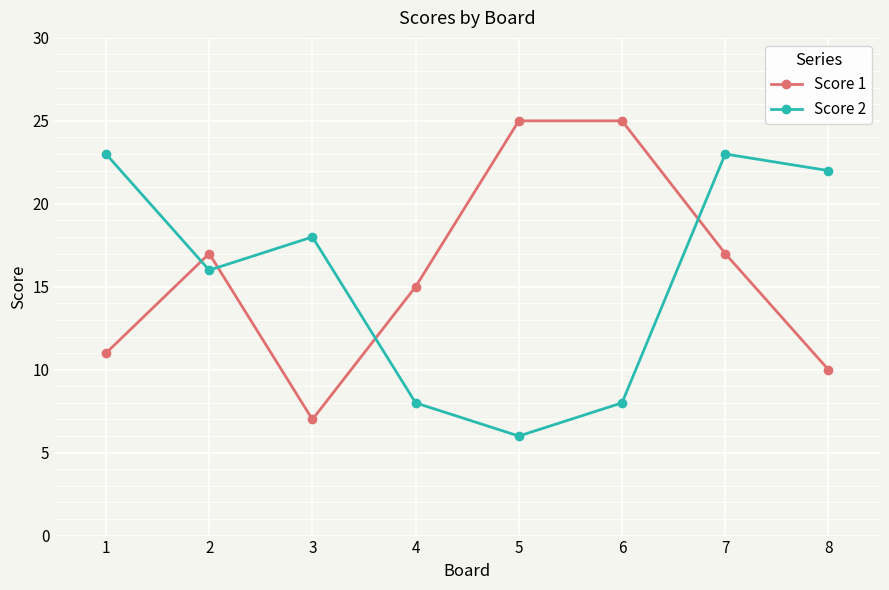

Rank the series by their average value, from highest to lowest.

Score 1, Score 2